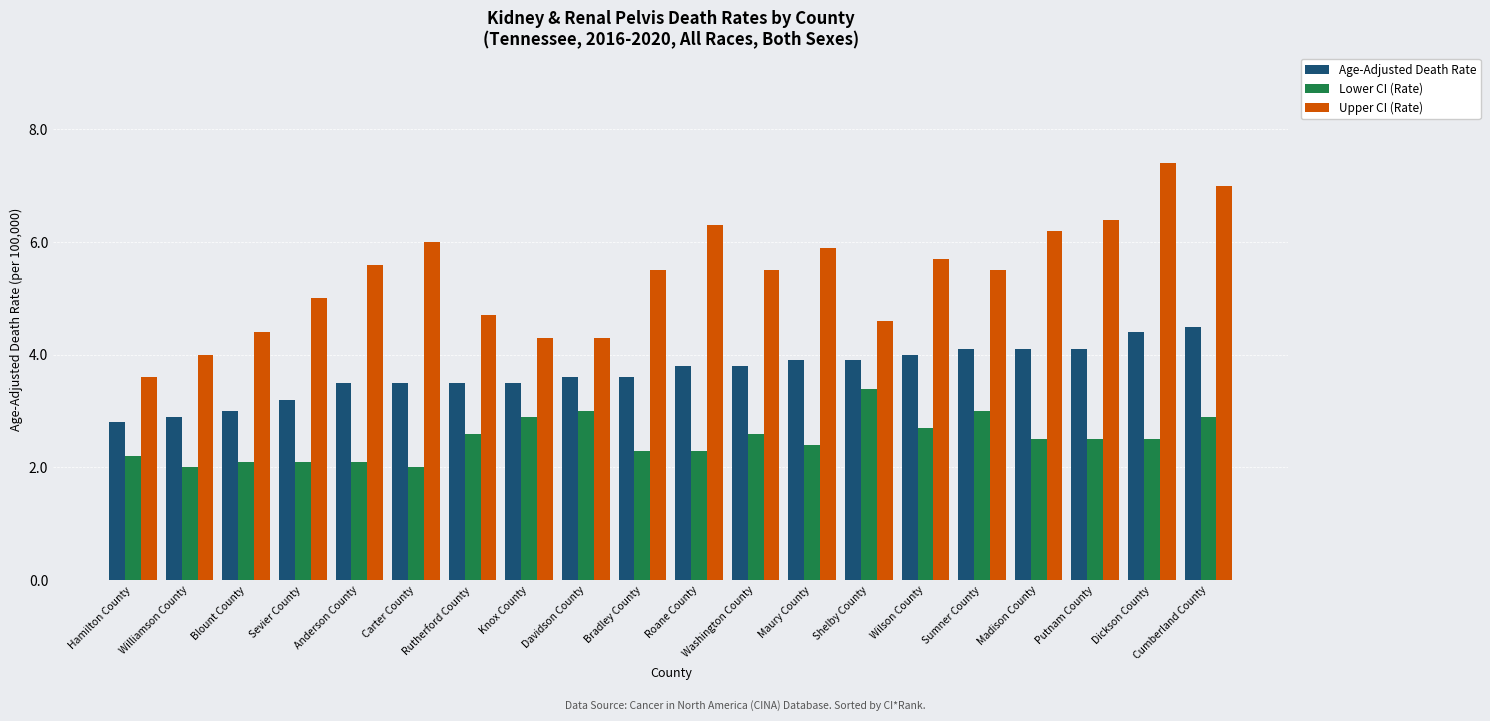

Which series has the widest spread of values?

Upper CI (Rate)